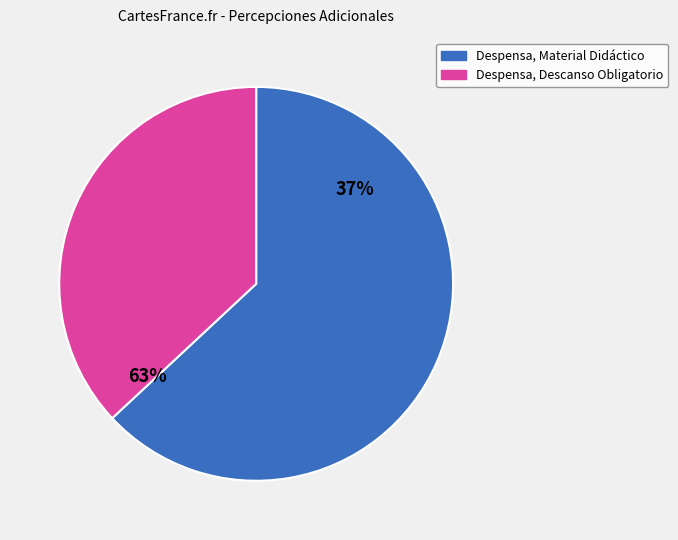

Is there any slice that represents more than half of the pie?

Yes